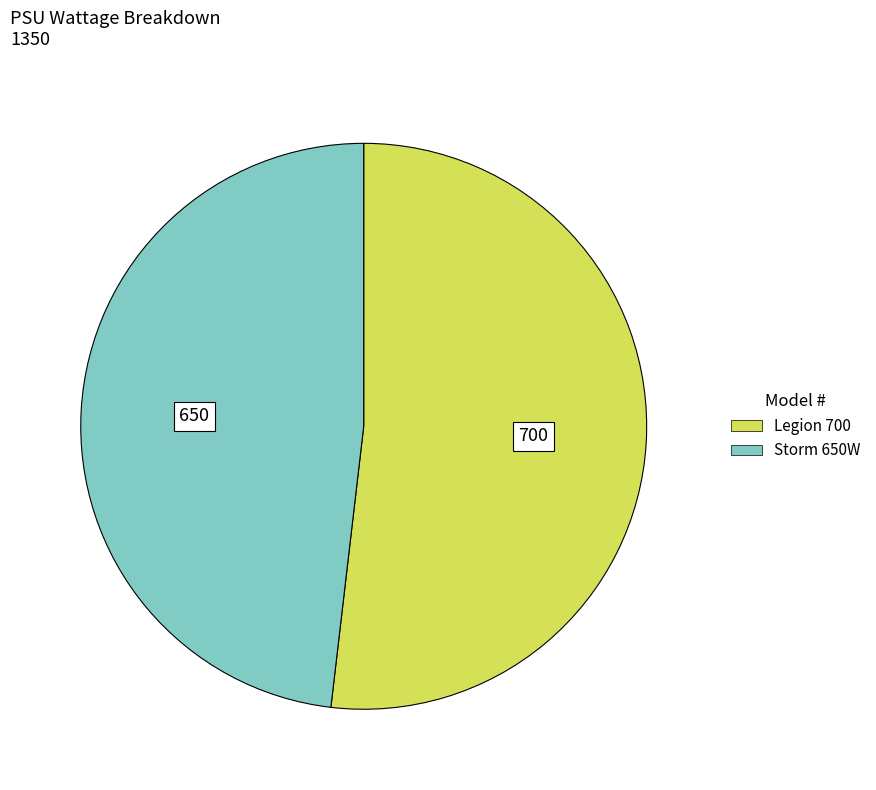

True or false: Legion 700 accounts for 44% of the total.

False